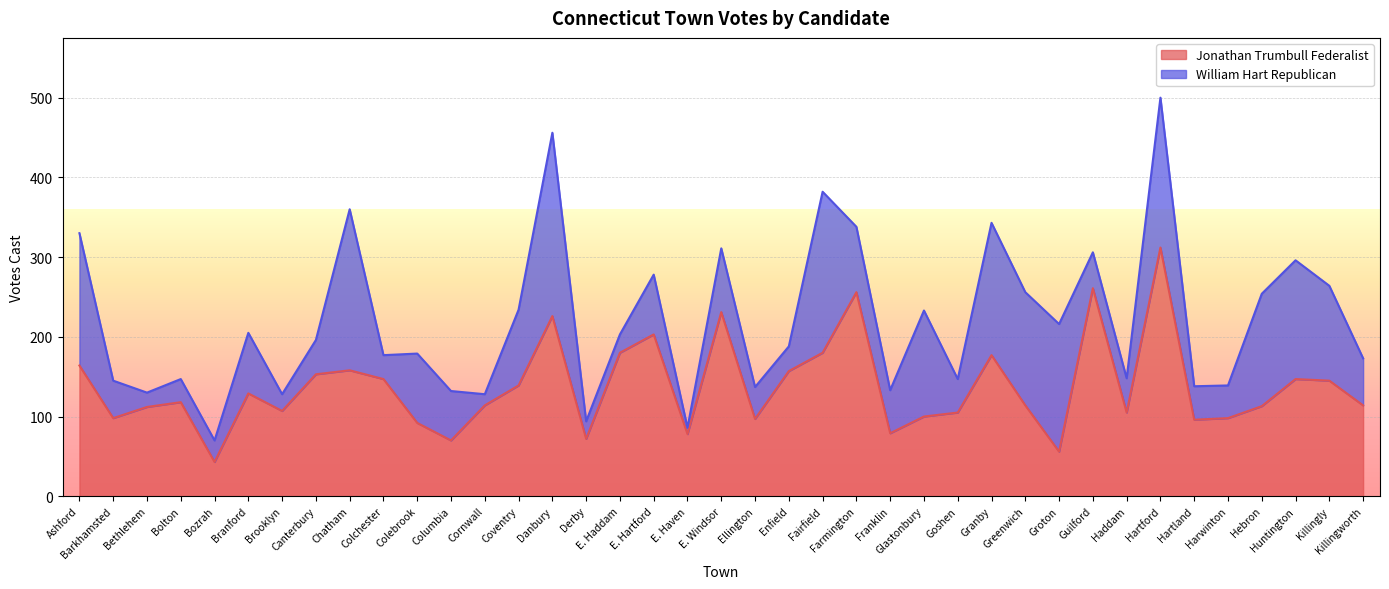

Reading left to right, list all the values displayed in this chart.

164	98	112	118	43	129	107	153	158	147	92	70	114	139	226	72	180	203	78	231	97	157	180	256	79	100	105	177	114	56	261	105	312	96	98	113	147	145	114